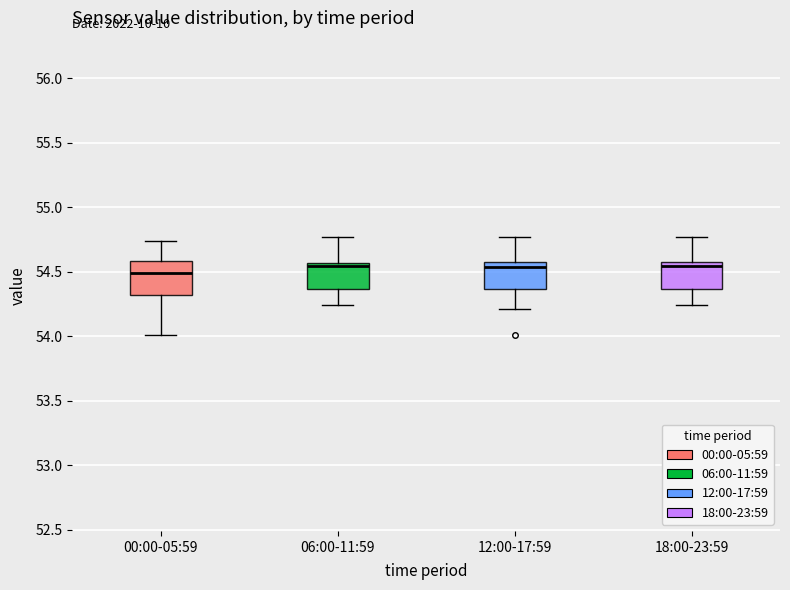

Where is the upper edge of the box for 00:00-05:59 on the y-axis? The values are not printed on the chart, so give them approximately, as read against the axis.

54.60